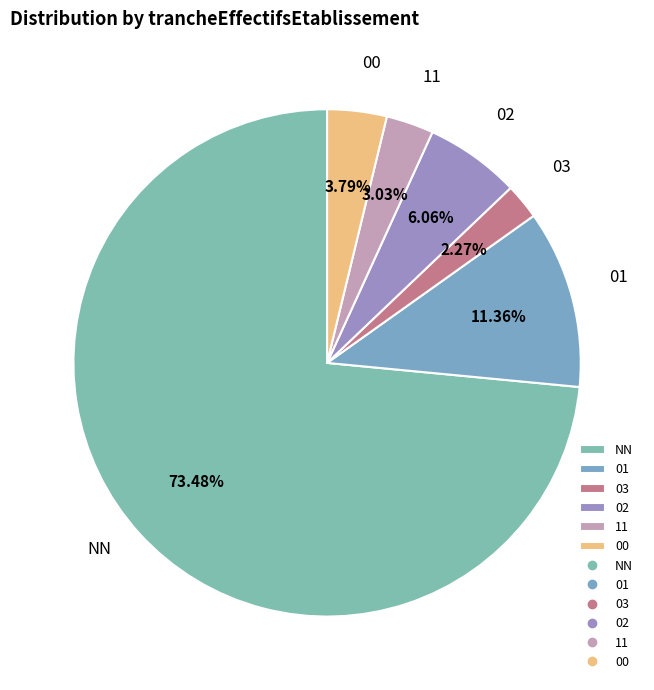

To the nearest percent, what portion does 03 represent?

2%